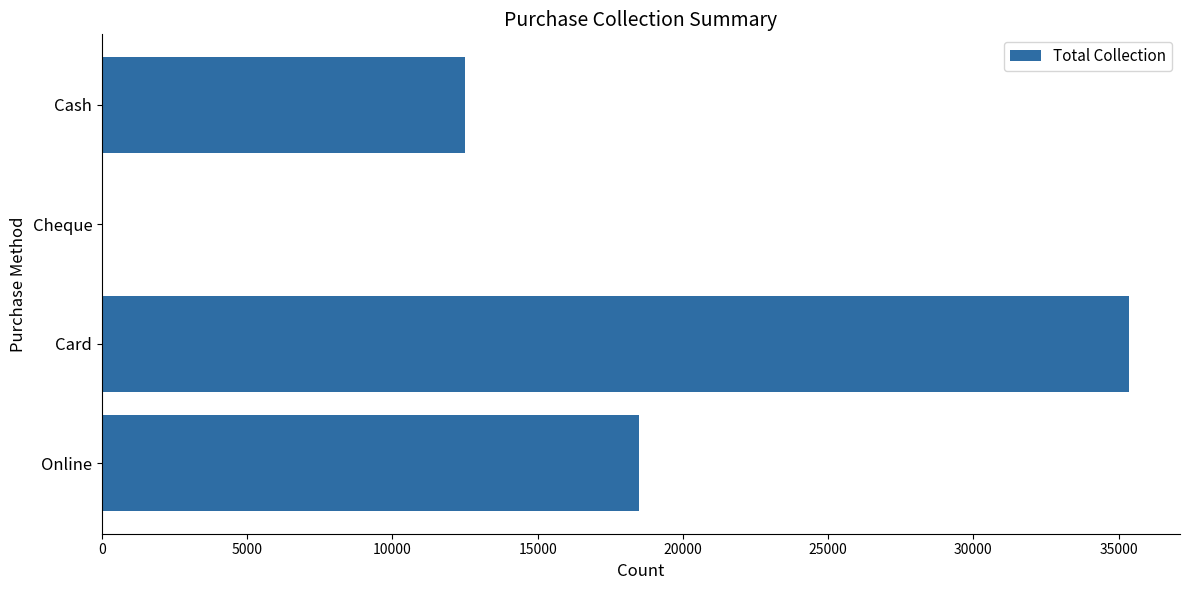

What is the sum of the values at Cheque and Online?

18500